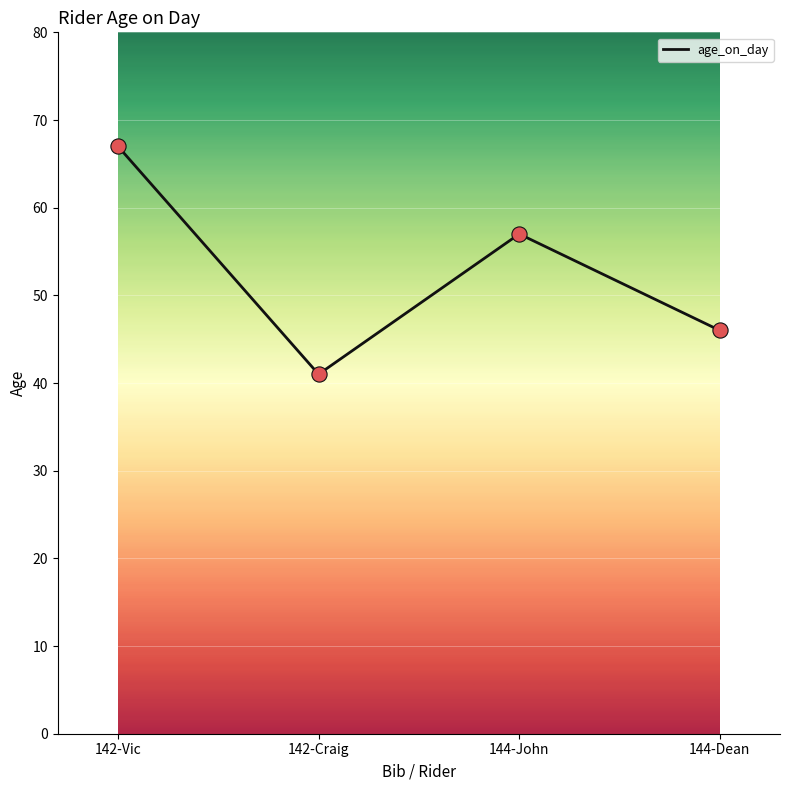

Approximately how many times larger is the value at 144-Dean compared to 142-Craig?

1.1